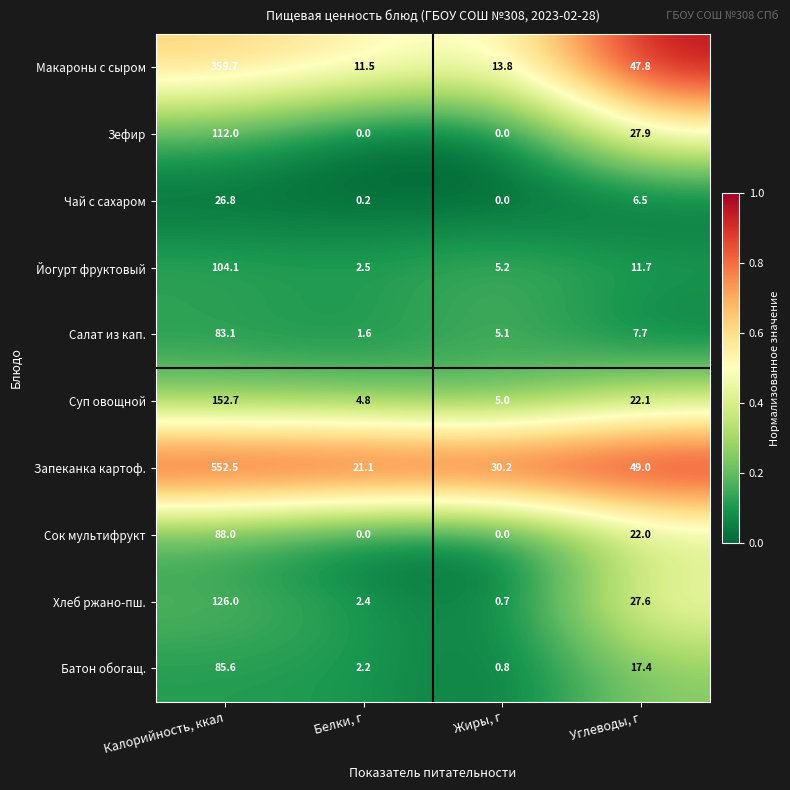

How many values in the Хлеб ржано-пш. series exceed 27?

2